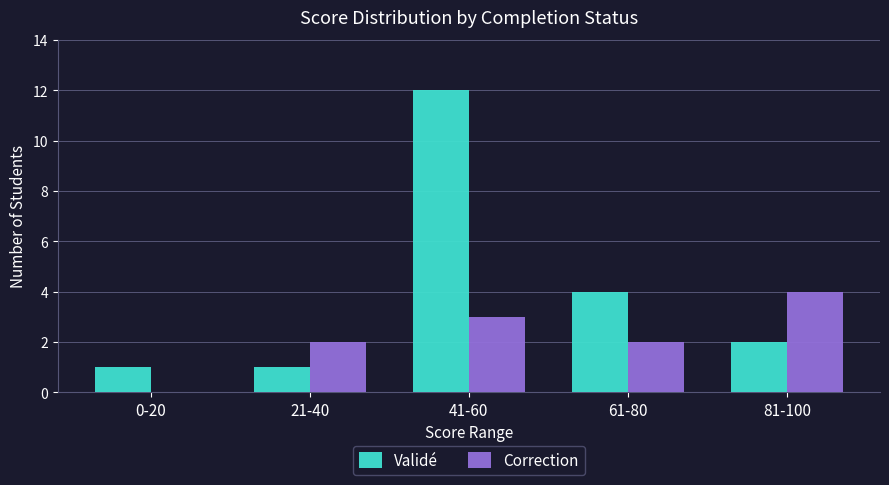

Count the number of data series in this chart.

2